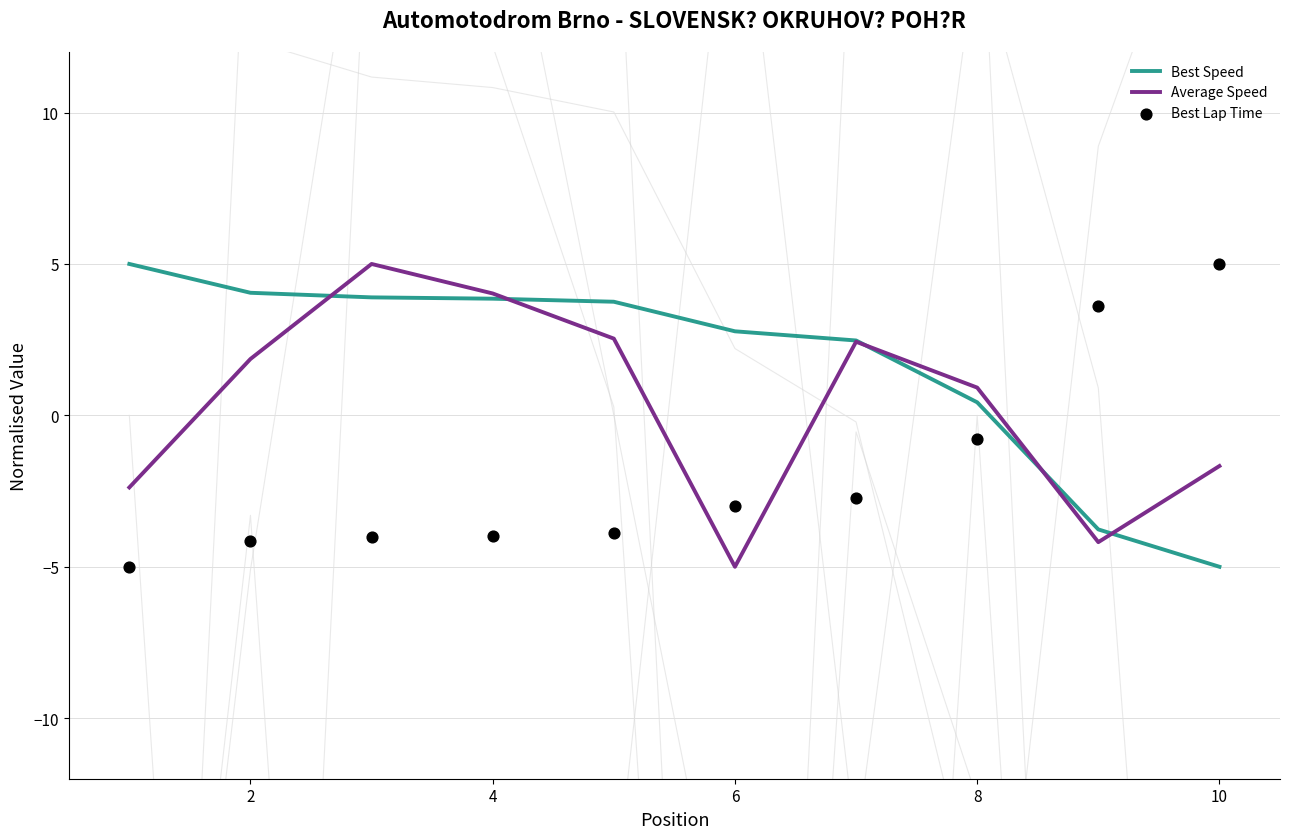

Which category has the lowest value in the Average Speed series?

6